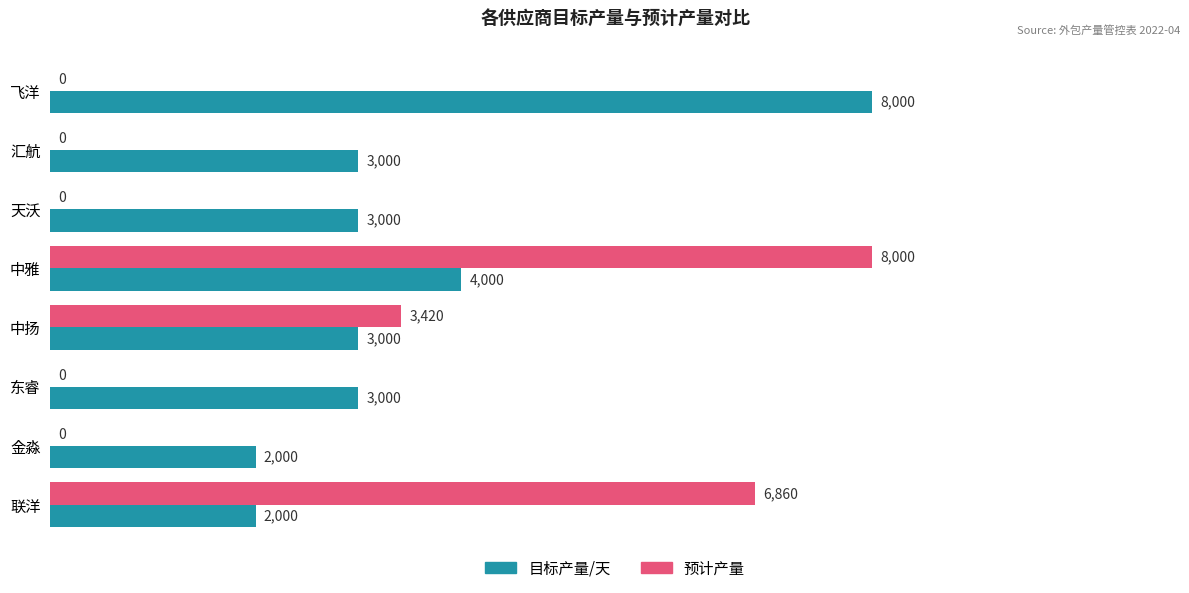

The value of 目标产量/天 at 汇航 is 1958. True or false?

False